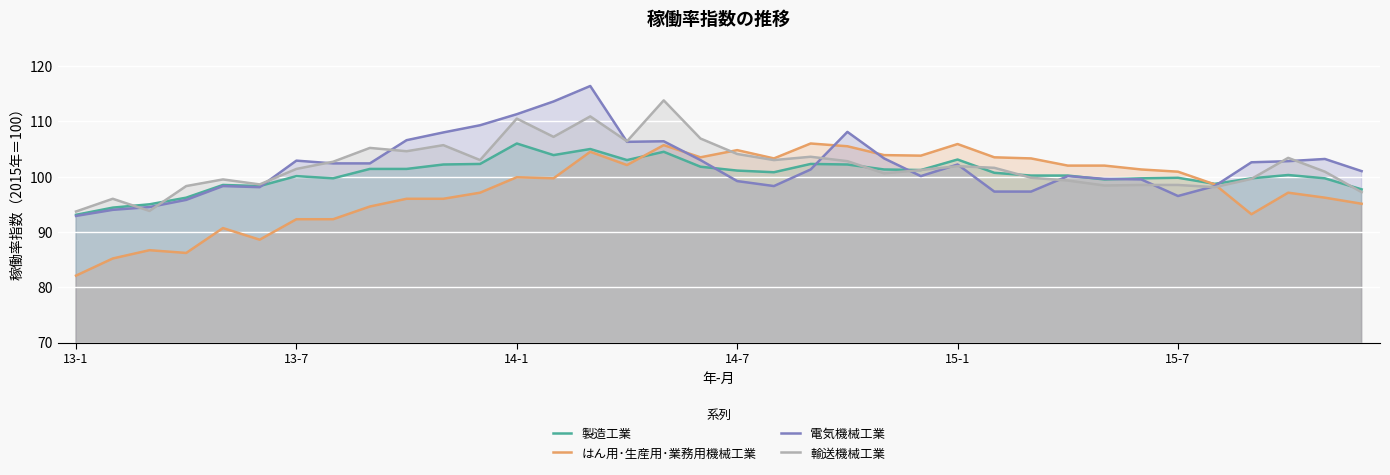

True or false: 製造工業 has more than 1 points higher than both neighbors.

True